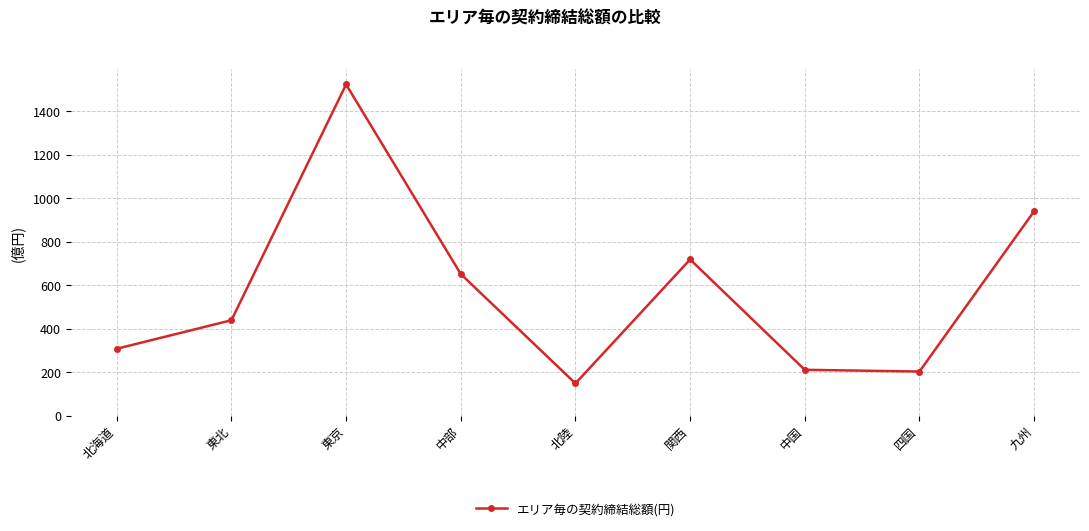

The chart shows a value of 77.9 at 北陸. True or false?

False